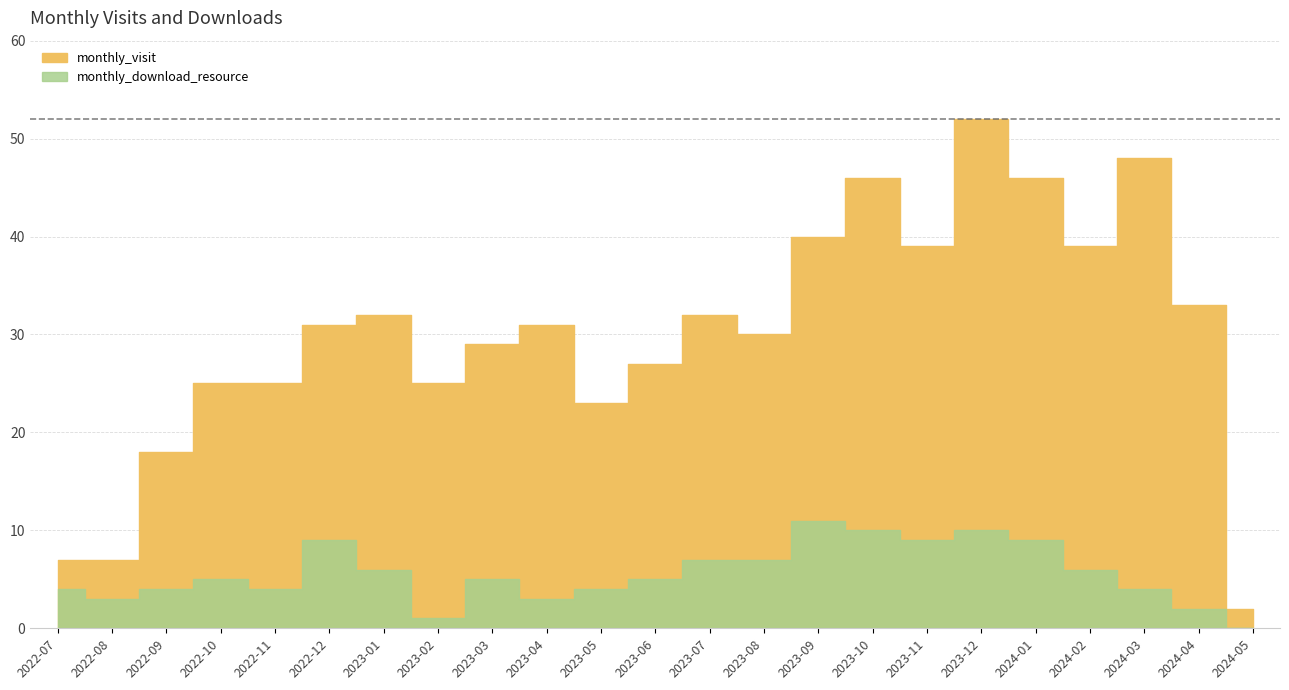

What value does the monthly_download_resource series have at 2022-11?

4